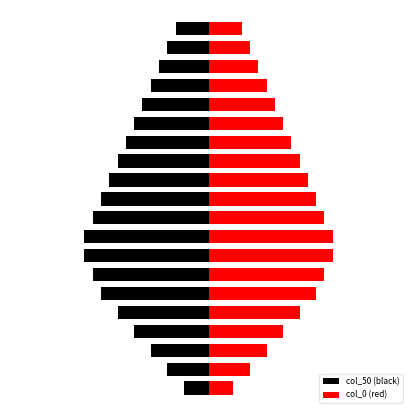

Which series has the largest total across all categories?

col_0 (red)